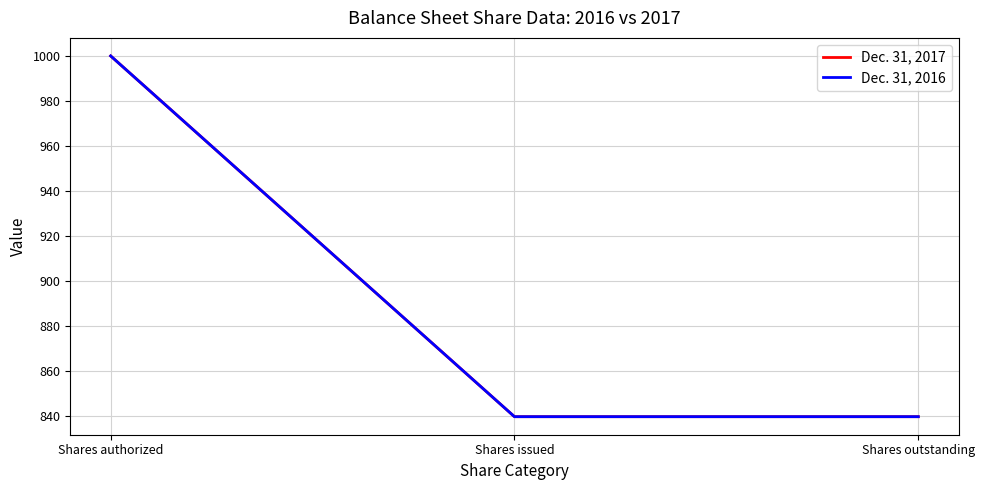

At which category is the sum across all series the highest?

Shares authorized